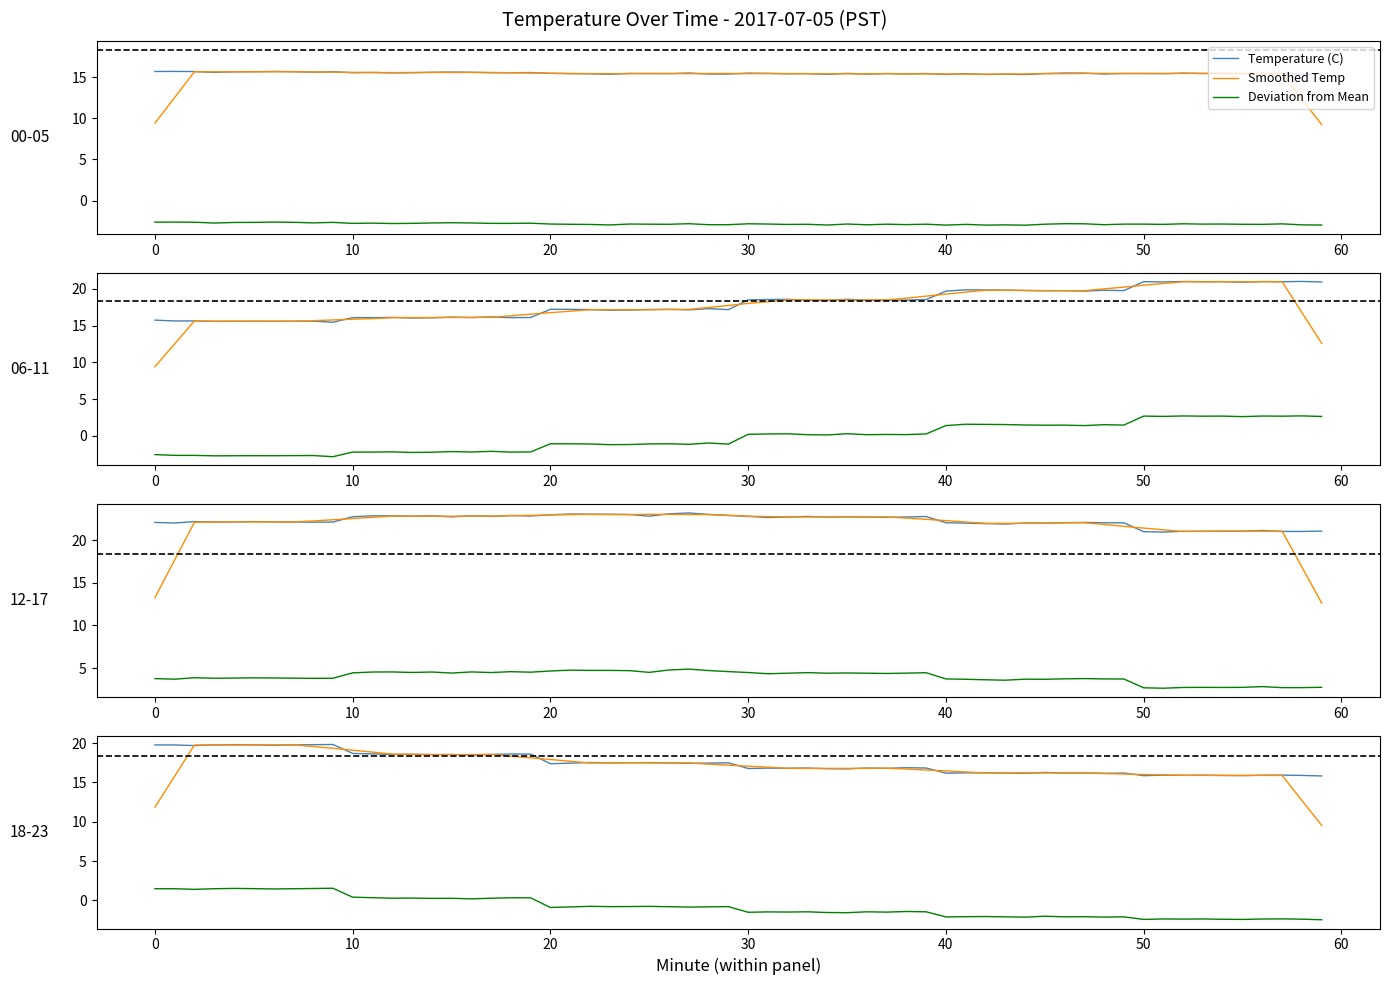

True or false: Minute and Hour cross at least once.

False